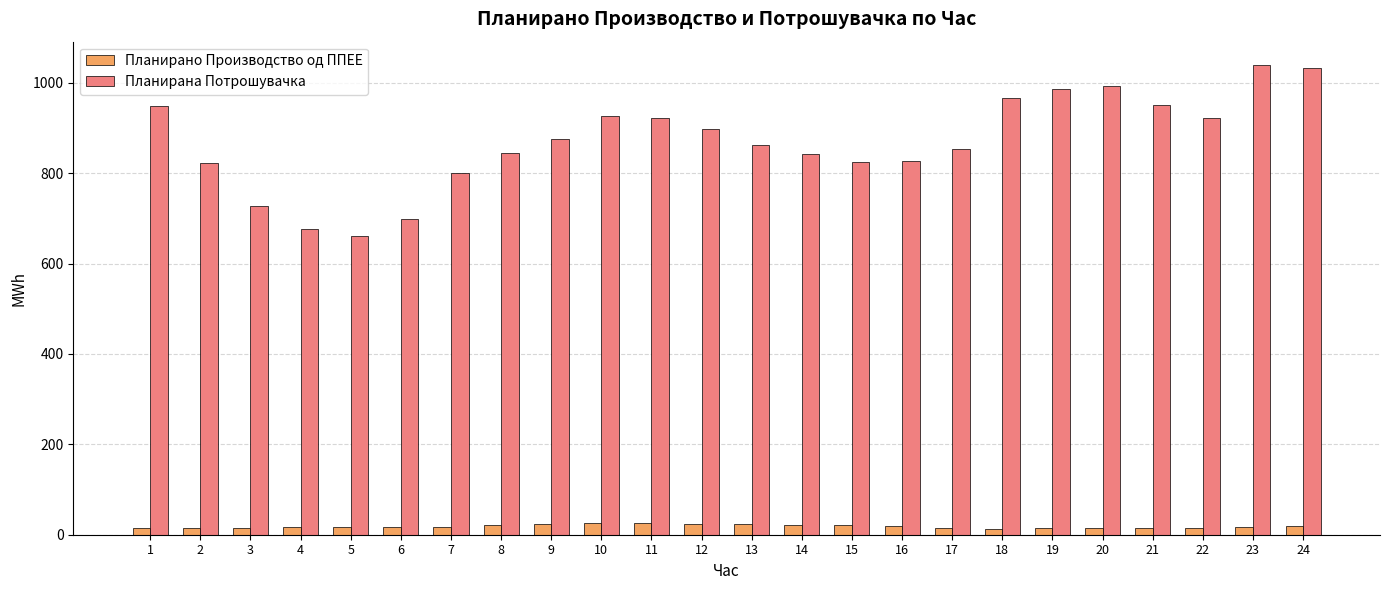

Rank the series at 12 from lowest to highest value.

Планирано Производство од ППЕЕ, Планирана Потрошувачка